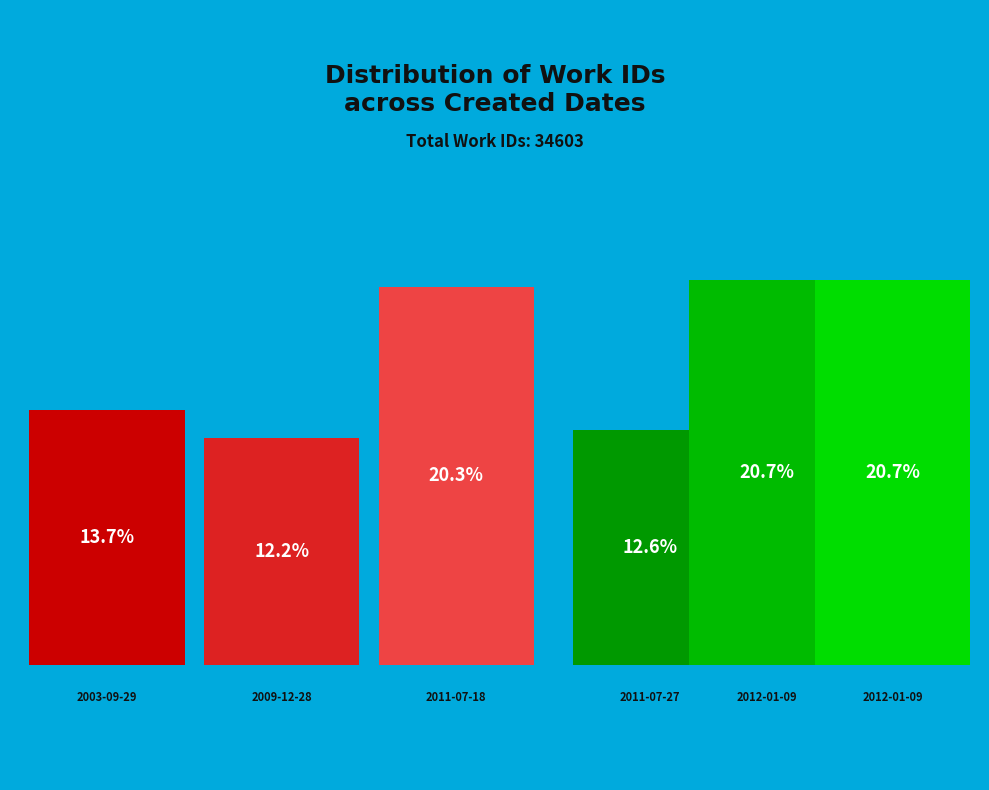

True or false: 2012-01-09 (bond+passion) accounts for 33% of the total.

False